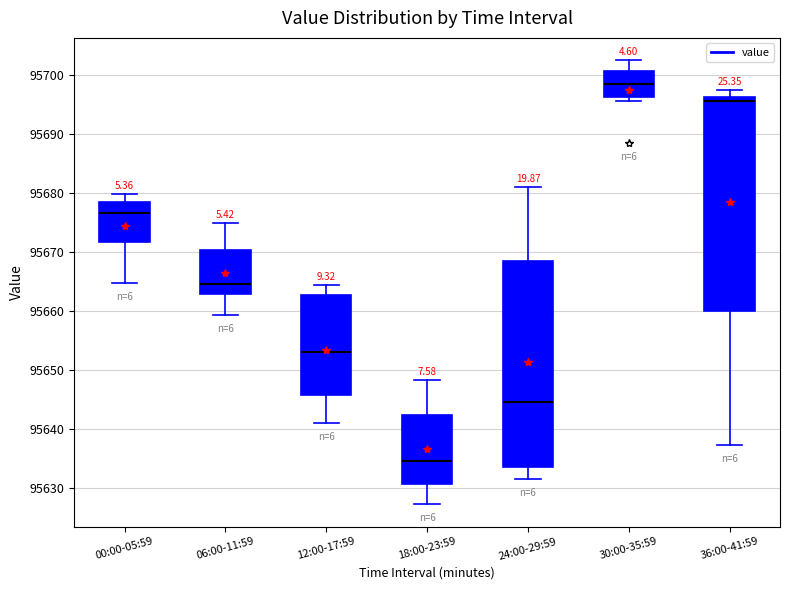

Where is the lower edge of the box for 18:00-23:59 on the y-axis? The values are not printed on the chart, so give them approximately, as read against the axis.

95631